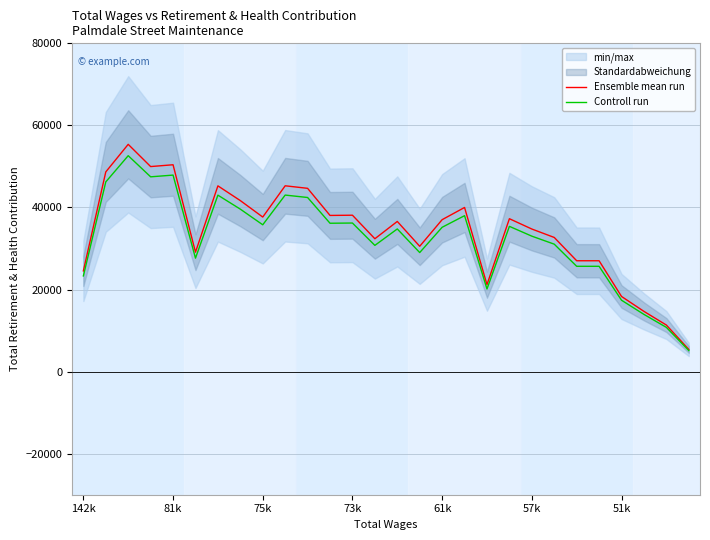

Rank the series by their average value, from lowest to highest.

Controll run, Ensemble mean run